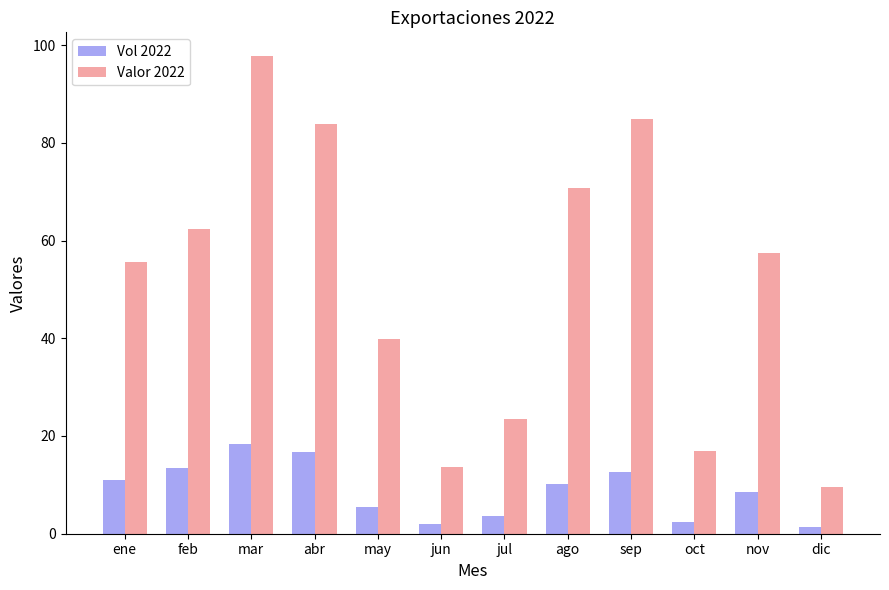

What is the difference between the Valor 2022 values at may and oct?

22.9